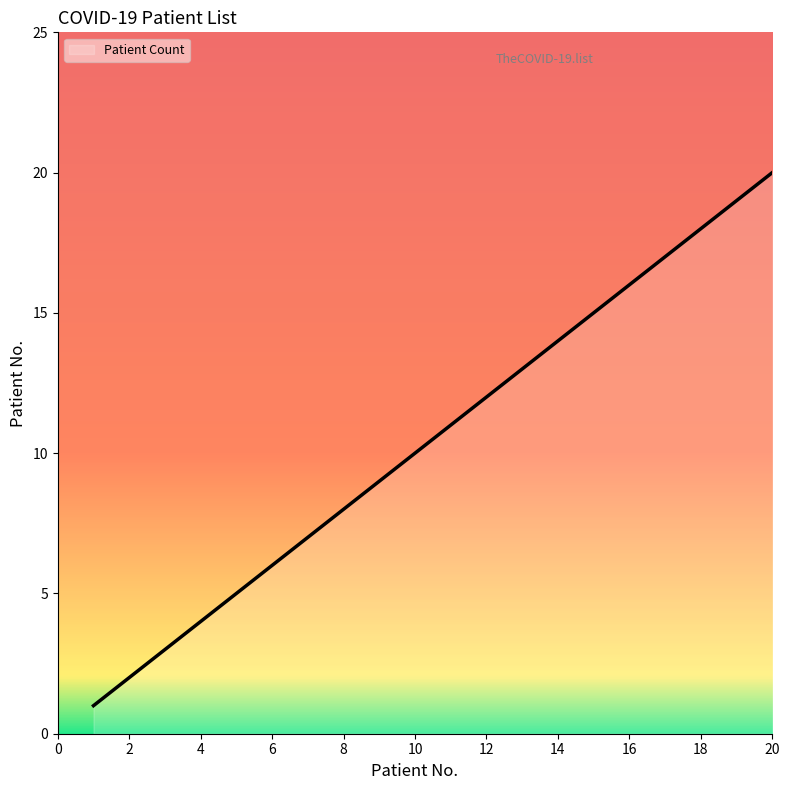

What is the sum of all values?

210